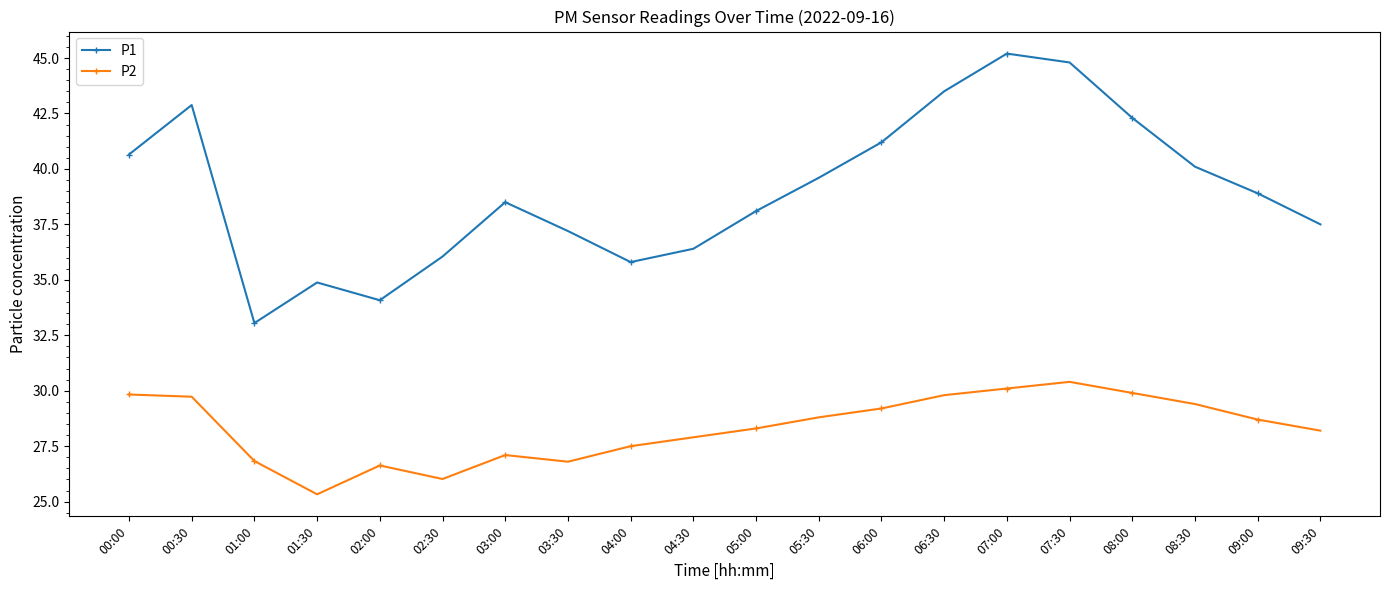

At which category does the chart reach its minimum across all series?

01:30